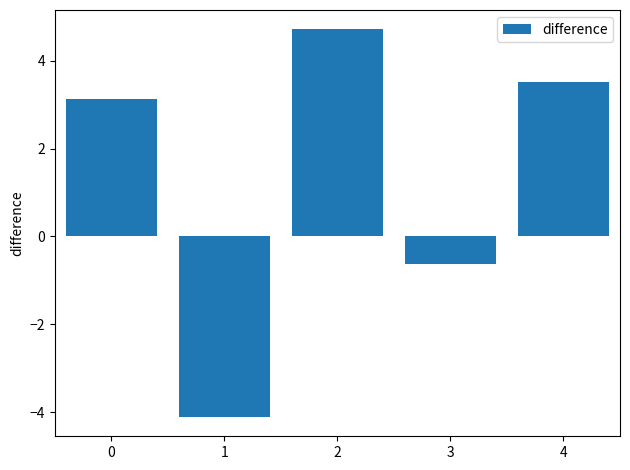

Which category has the lowest value across all series?

1